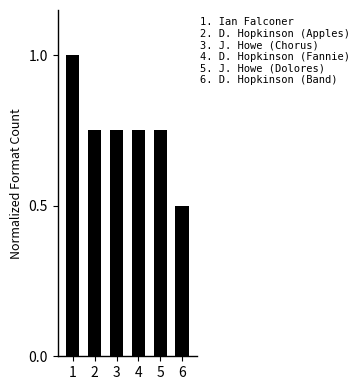

True or false: the data shows 0.4 at 4.

False